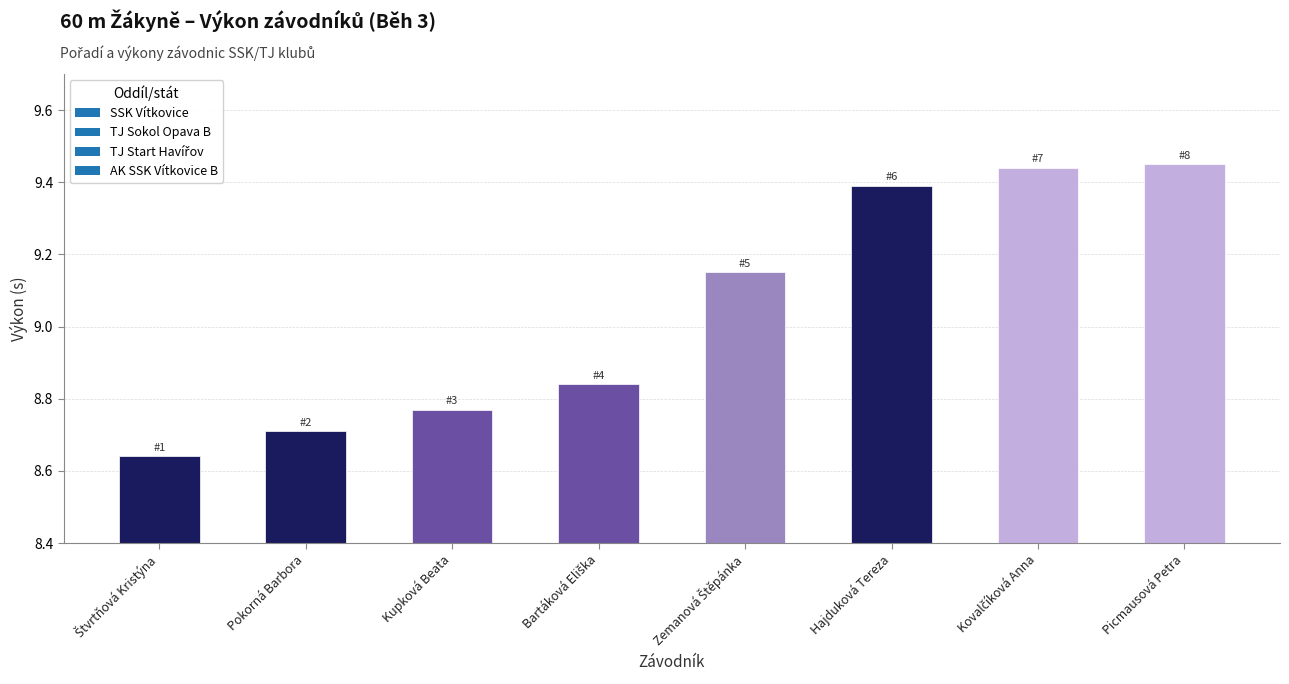

What is the average value?

9.0